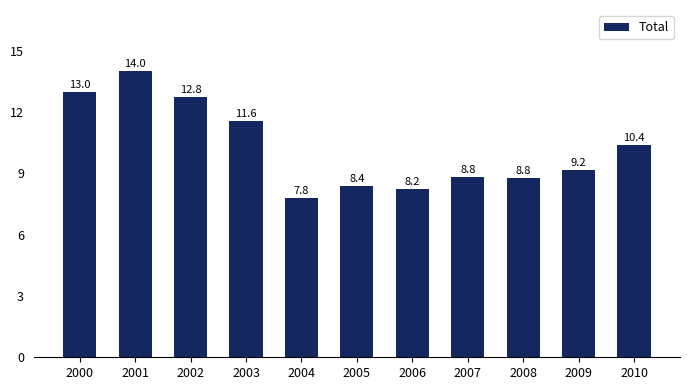

What is the minimum value shown in the chart?

7.8